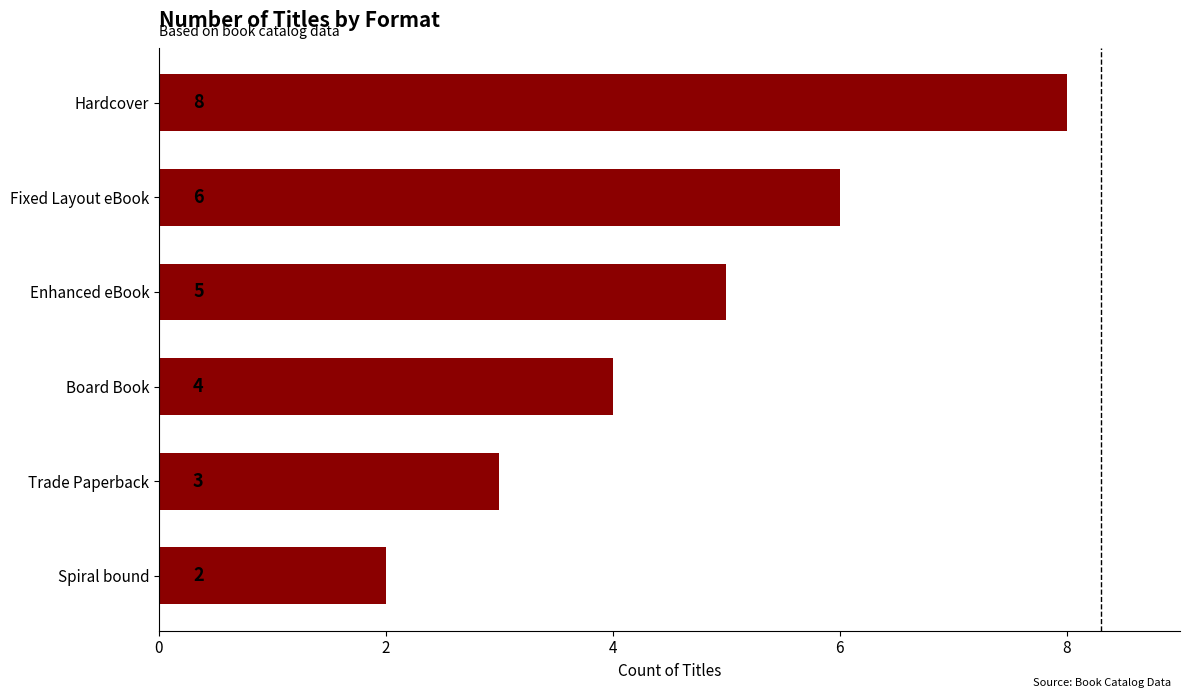

The value at Hardcover is 5. True or false?

False